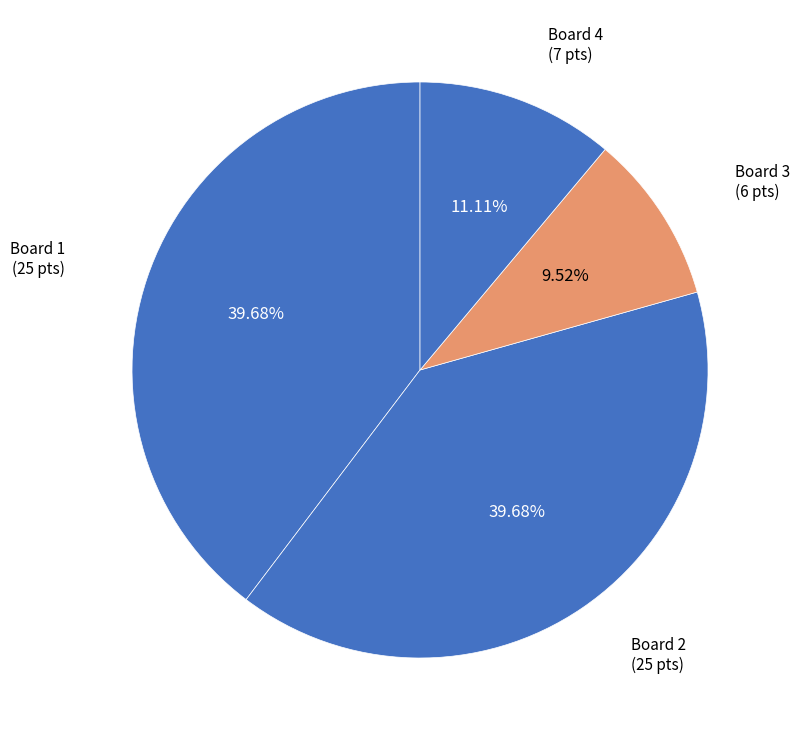

How many segments does this pie chart have?

4